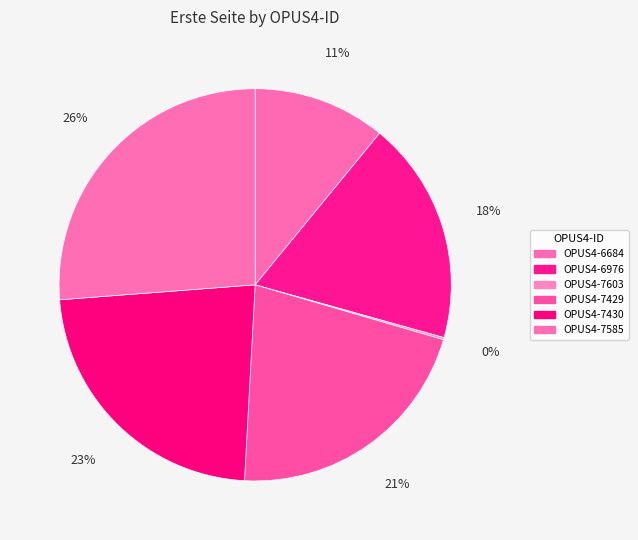

Between OPUS4-6976 and OPUS4-7430, which is larger?

OPUS4-7430